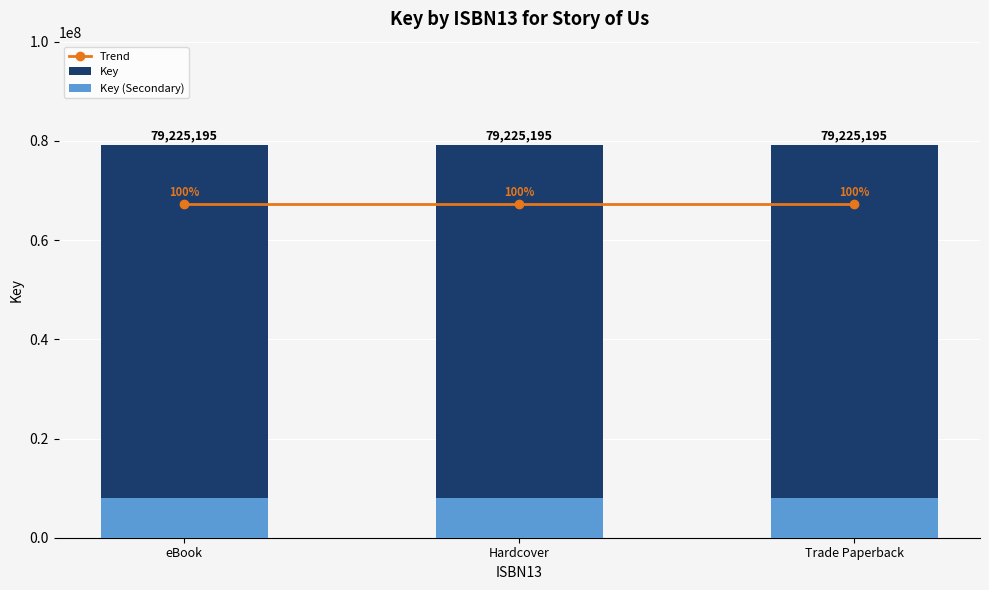

Reading left to right, extract all data points from this chart.

Trend: 67341415.8	67341415.8	67341415.8
Key: 79225195.0	79225195.0	79225195.0
Key (Secondary): 7922519.5	7922519.5	7922519.5